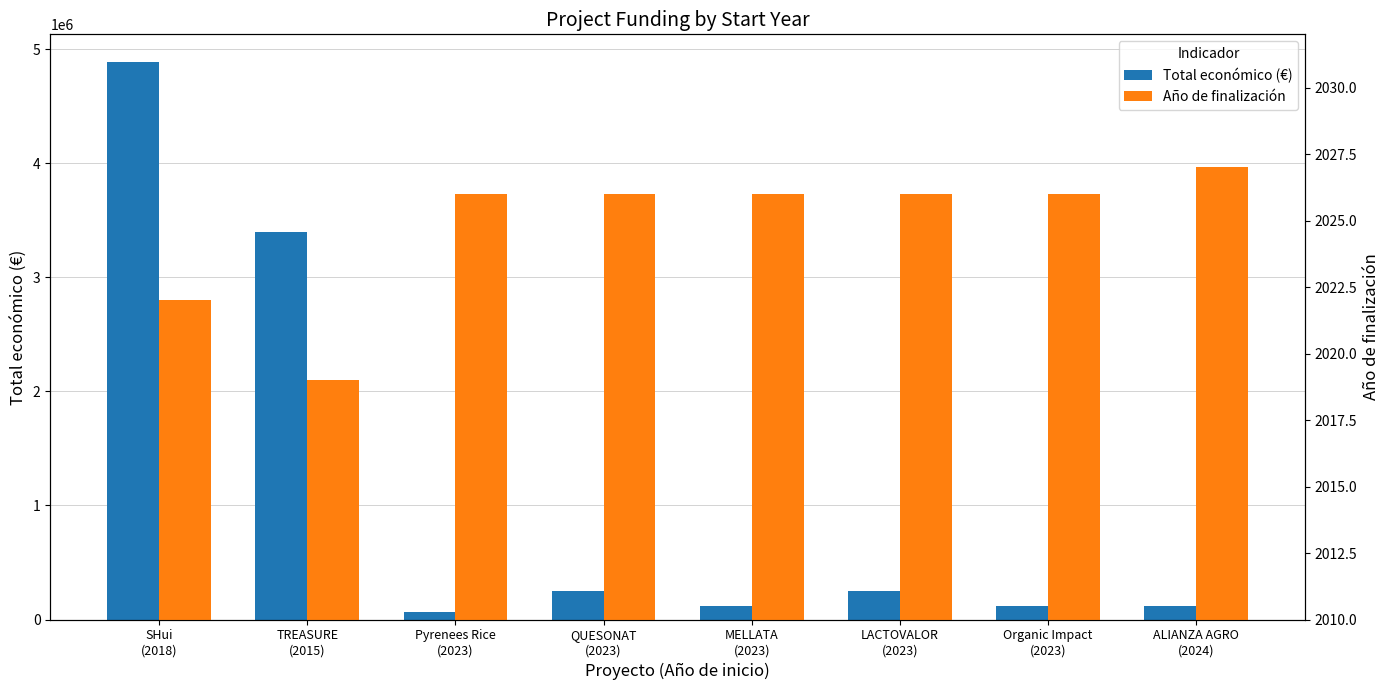

List the labels in order of Año de finalización value, smallest first.

TREASURE
(2015), SHui
(2018), Pyrenees Rice
(2023), QUESONAT
(2023), MELLATA
(2023), LACTOVALOR
(2023), Organic Impact
(2023), ALIANZA AGRO
(2024)